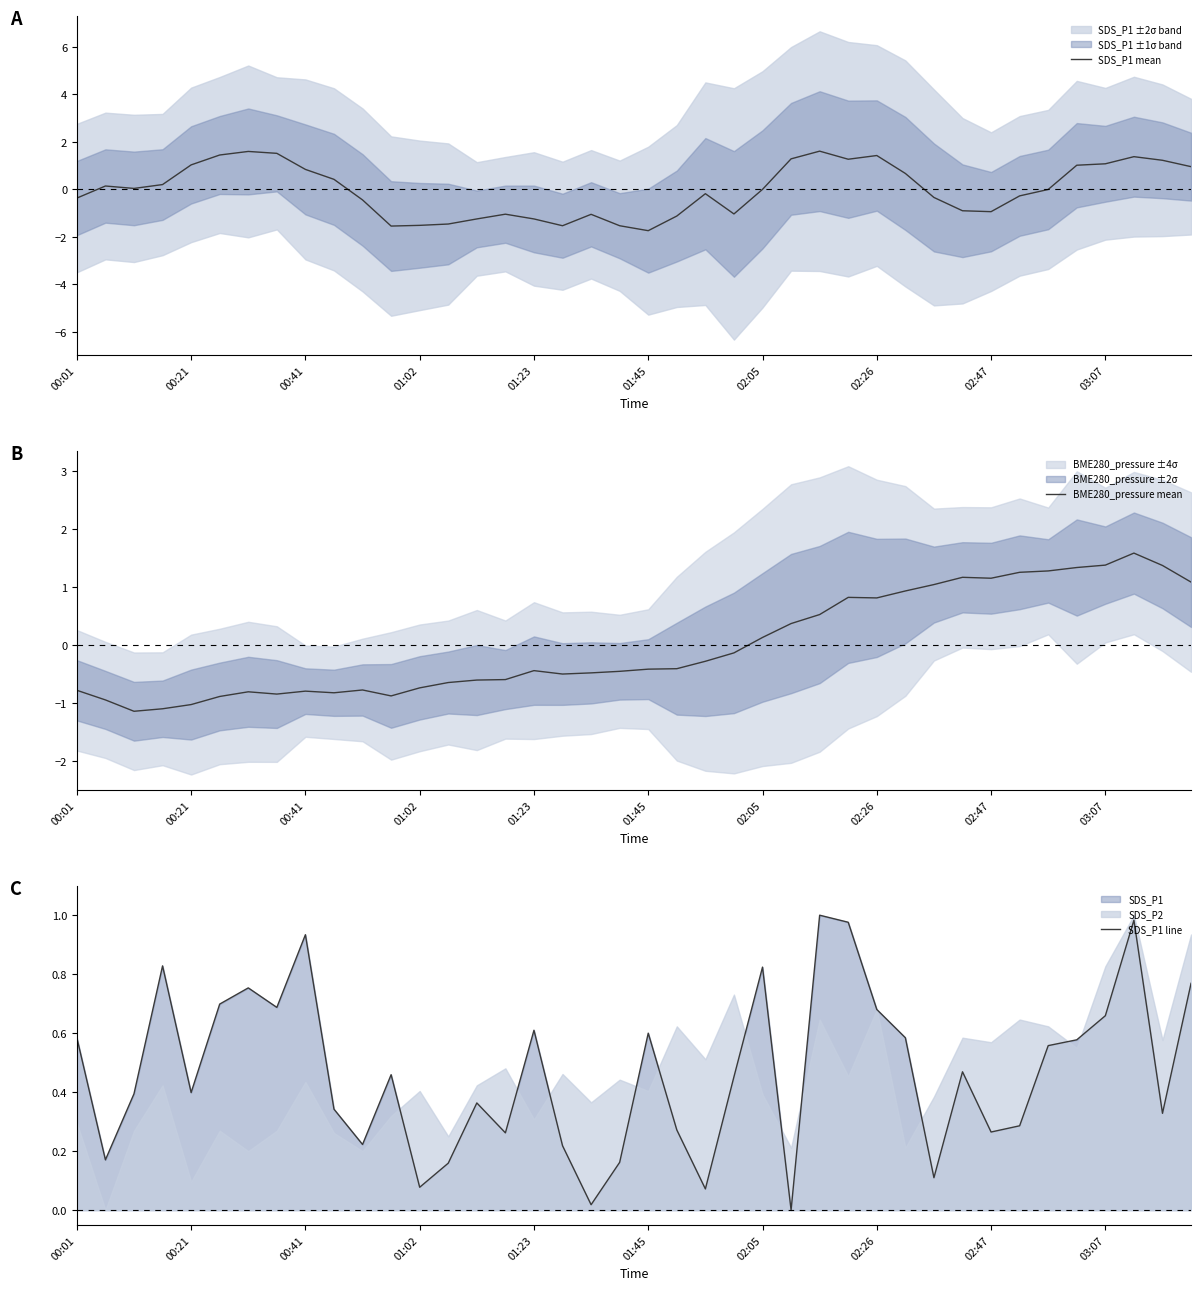

How many interior local valleys does the SDS_P1 line series have?

12